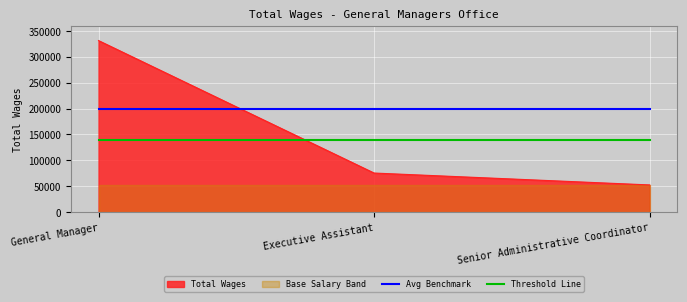

Which label corresponds to the smallest value in the chart?

General Manager